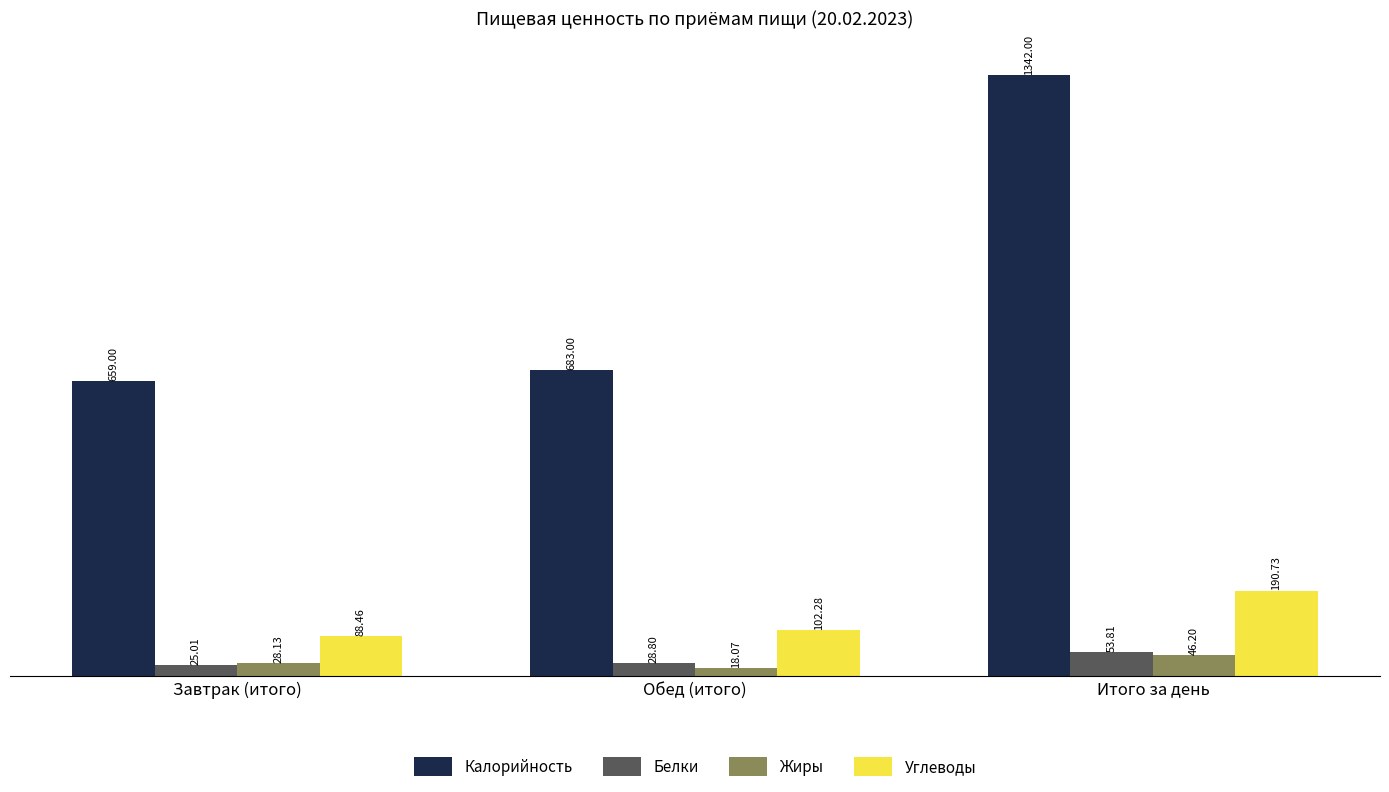

List the series in order of their peak value, highest first.

Калорийность, Углеводы, Белки, Жиры